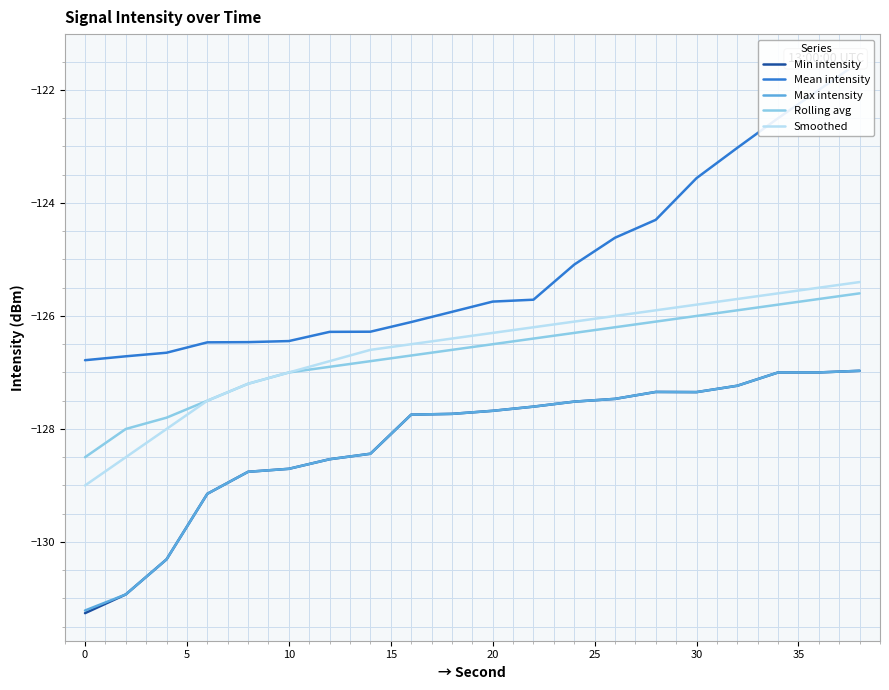

Is it true that Rolling avg equals -61.0 at 30?

False